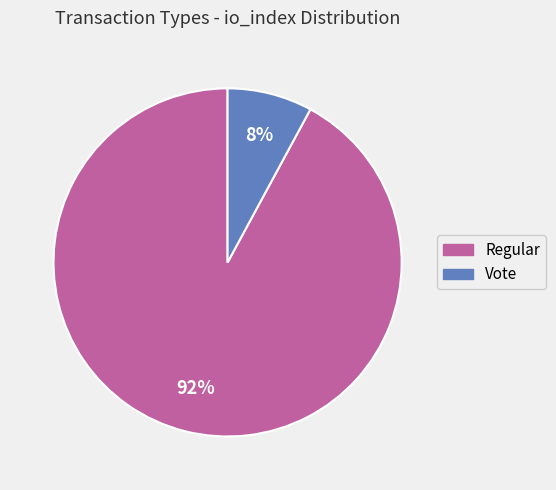

The Regular slice represents 82% of the pie. True or false?

False